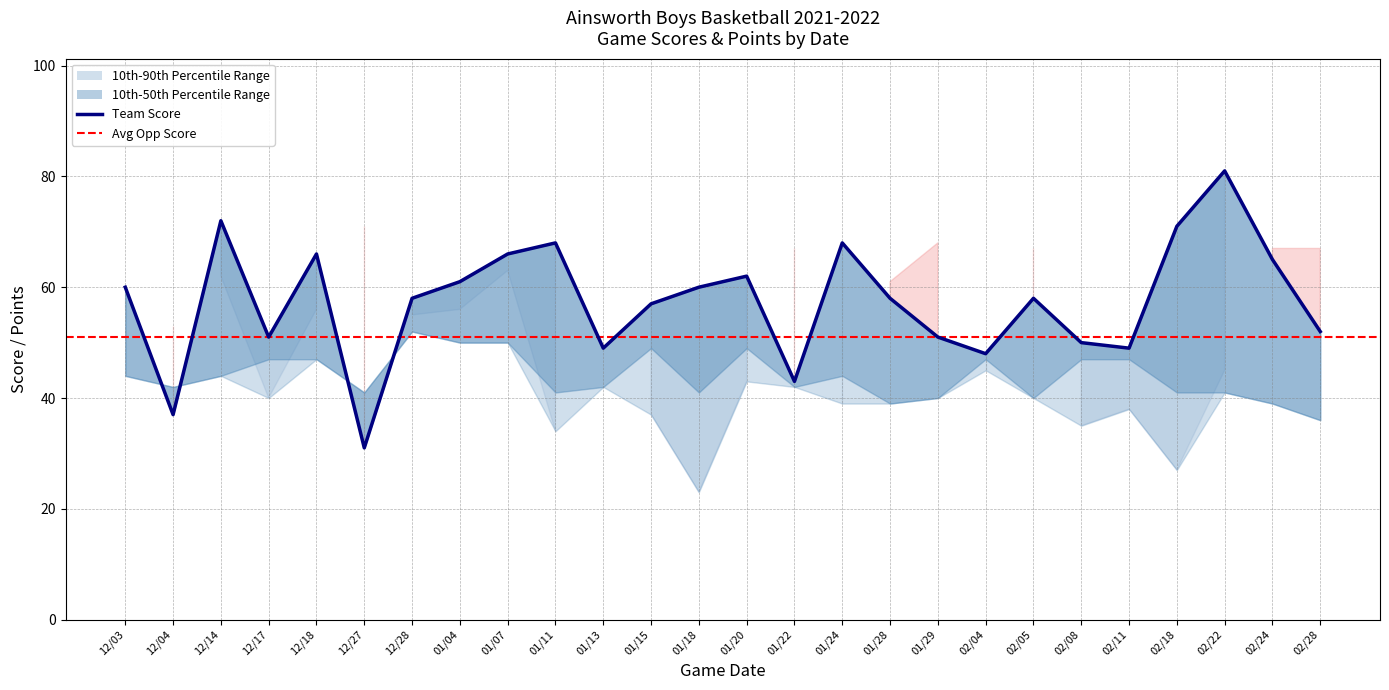

At which label does Points first exceed 44?

12/17